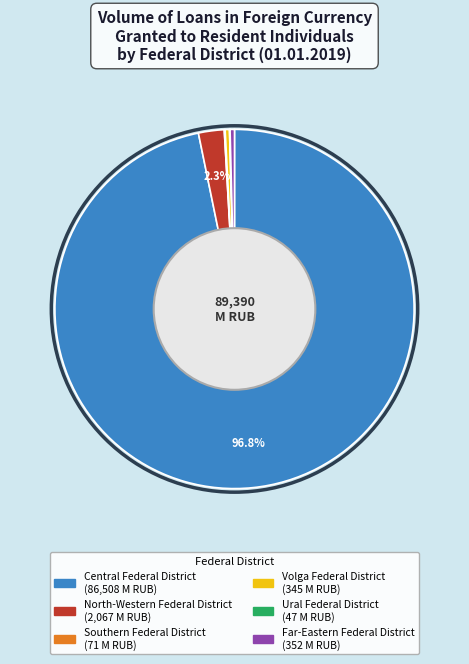

Is there any slice that represents more than half of the pie?

Yes